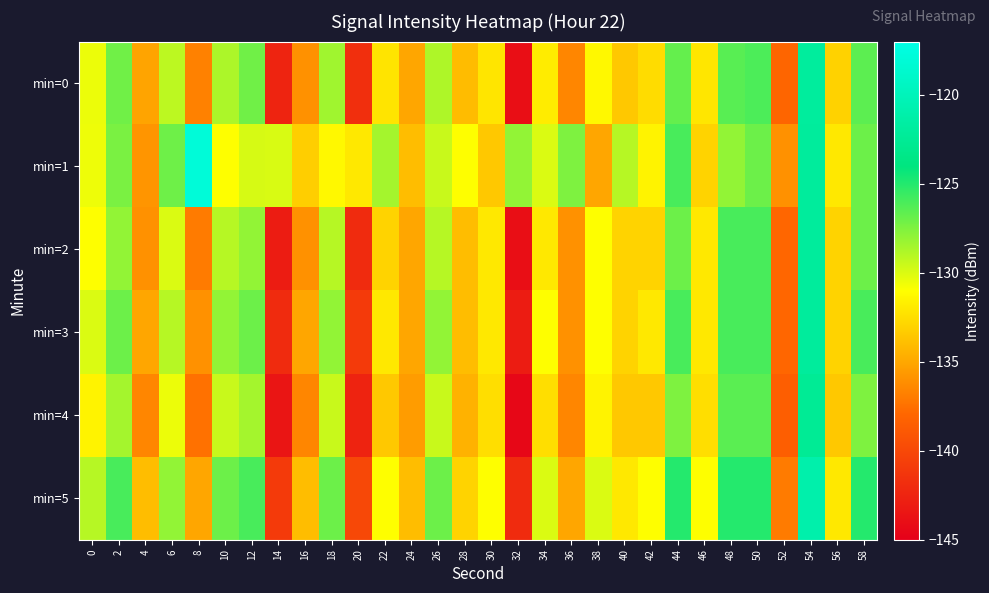

Between 10 and 48, which is larger?

48